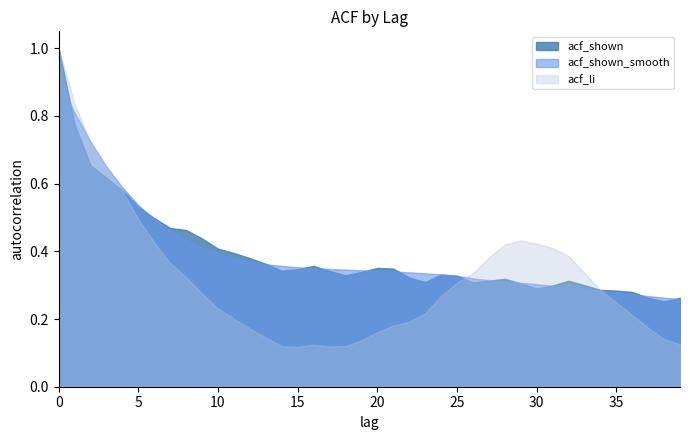

Between 1 and 21, which series saw the biggest shift?

acf_li